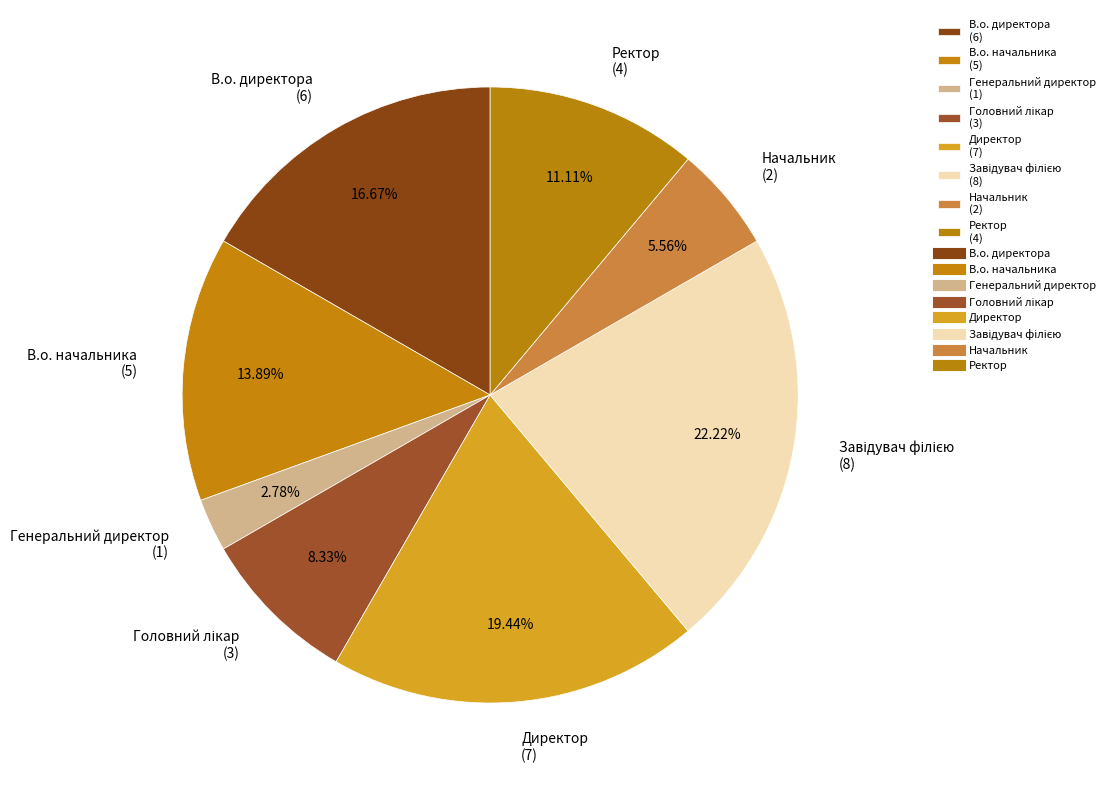

To the nearest percent, what is the average slice percentage?

12%